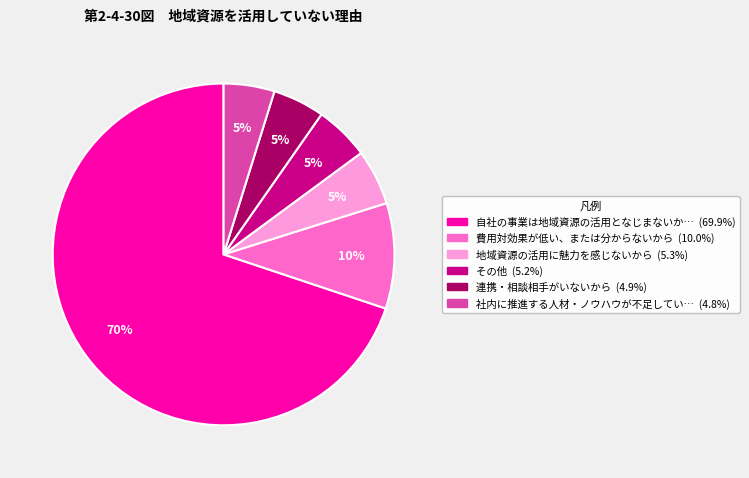

To the nearest percent, what is the average slice percentage?

17%